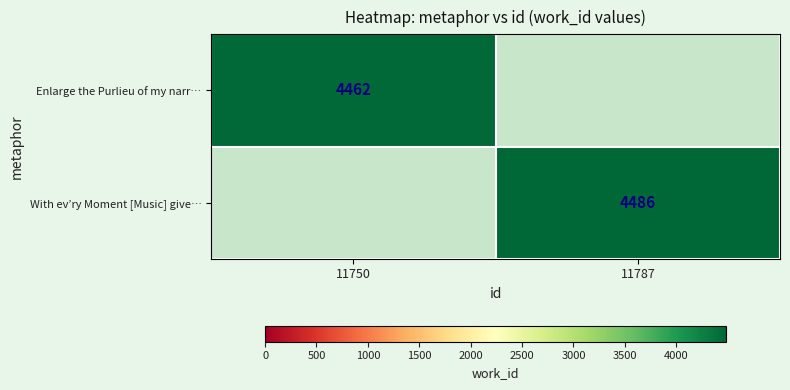

What is the difference between the highest and lowest values at 11787?

4486